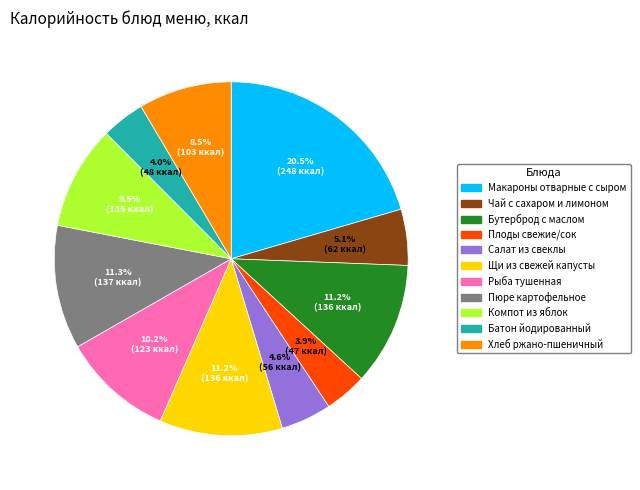

To the nearest percent, what portion does Салат из свеклы represent?

5%